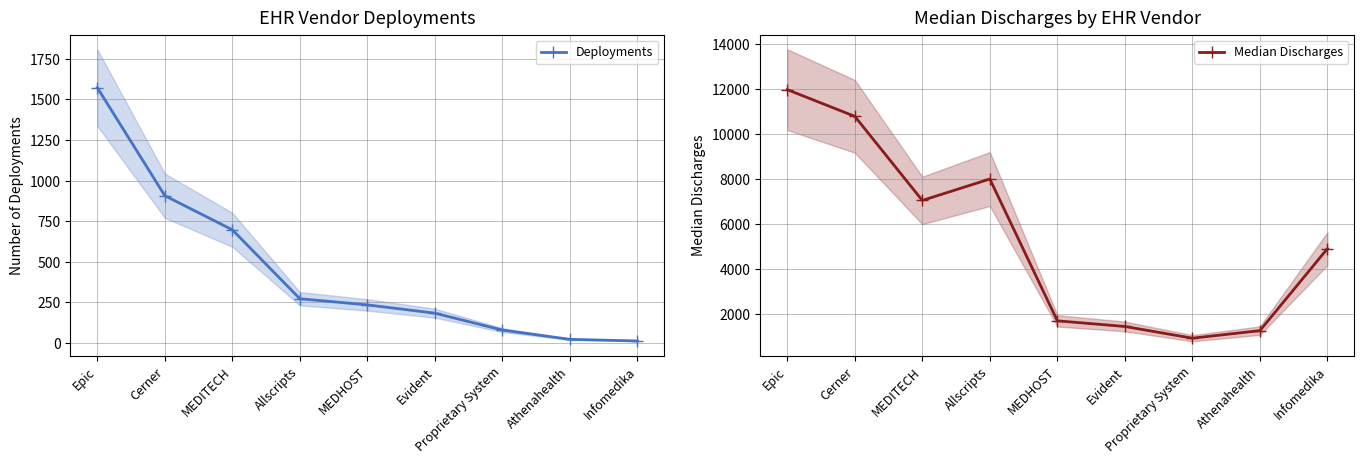

What is the average value of the Median Discharges series?

5341